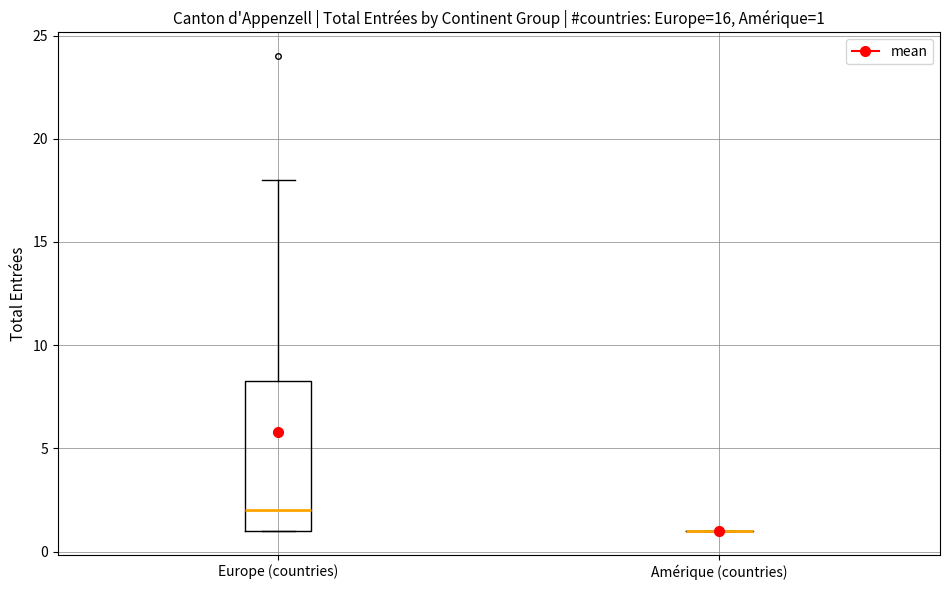

Which box is the tallest, from its lower edge to its upper edge?

Europe (countries)